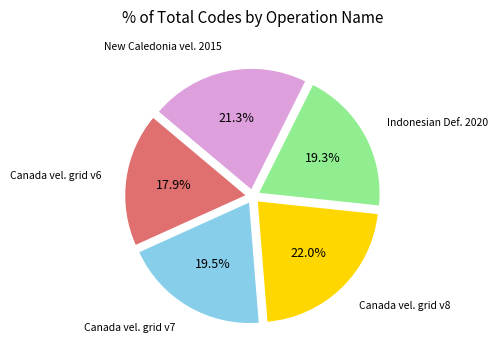

Between Indonesian Def. 2020 and Canada vel. grid v8, which is larger?

Canada vel. grid v8